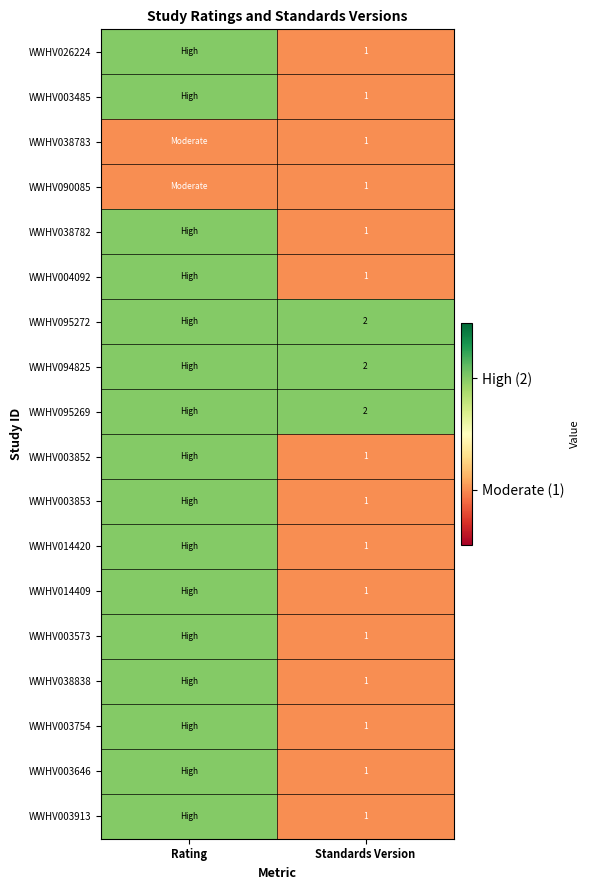

What is the total value across all series at Standards Version?

21